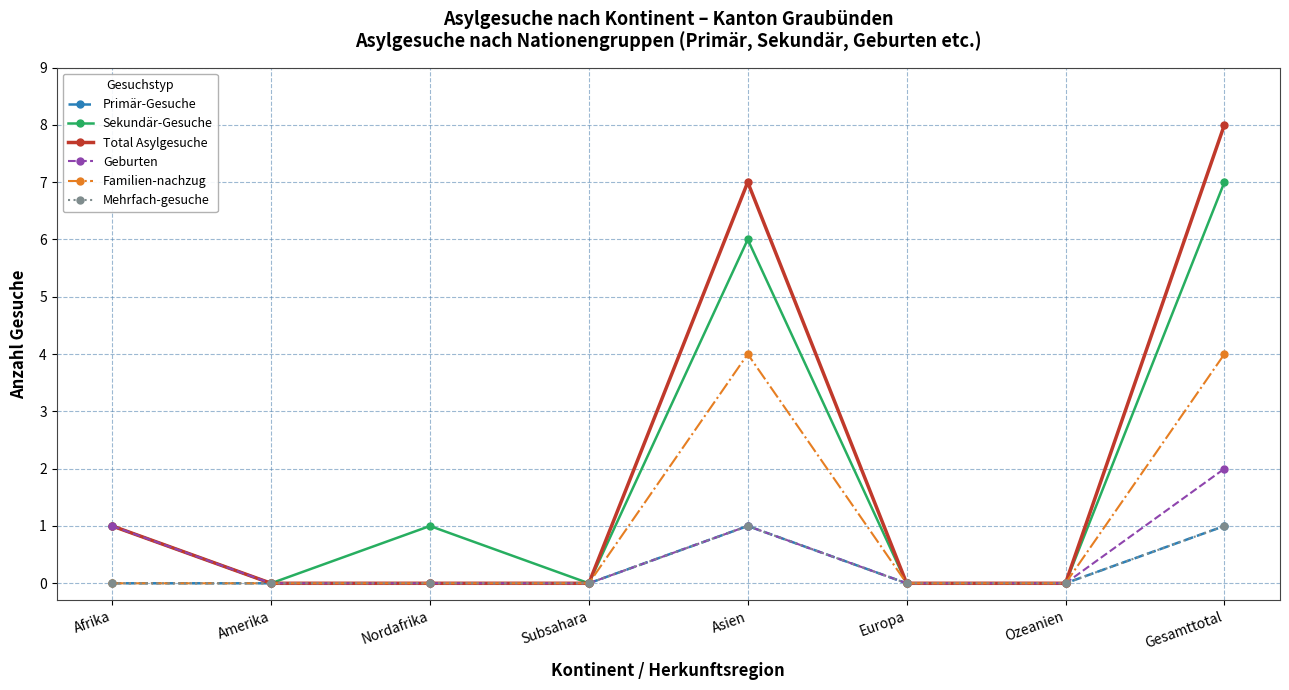

True or false: Familien-nachzug and Mehrfach-gesuche cross at least once.

False